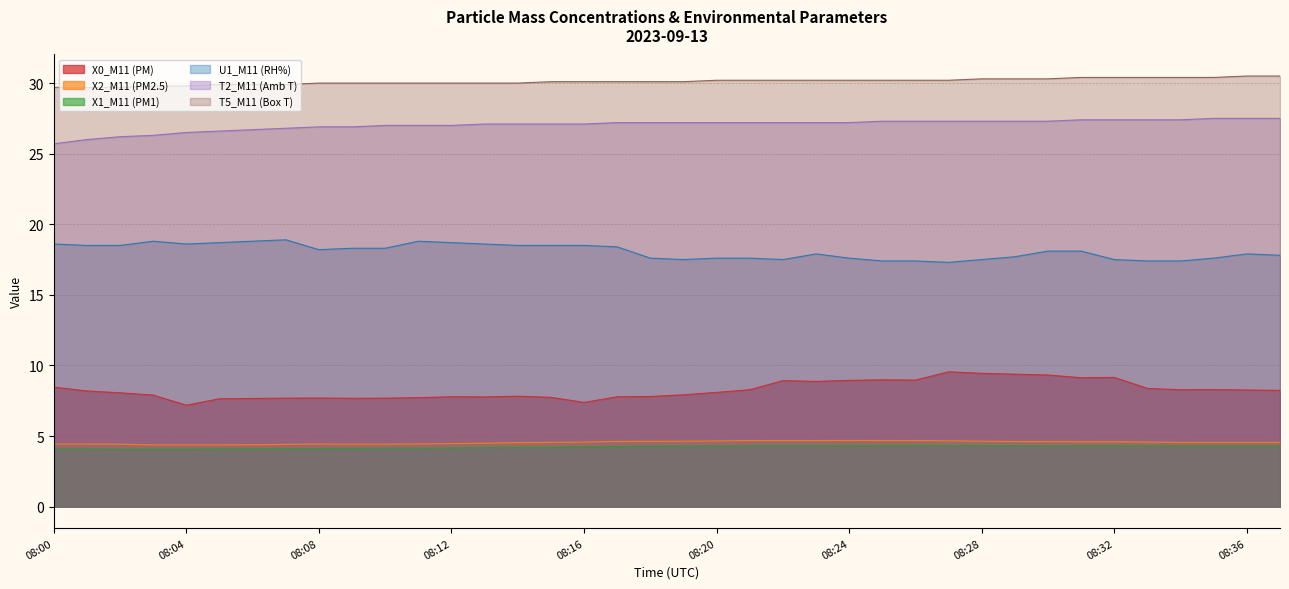

Does the chart have visible grid lines?

Yes